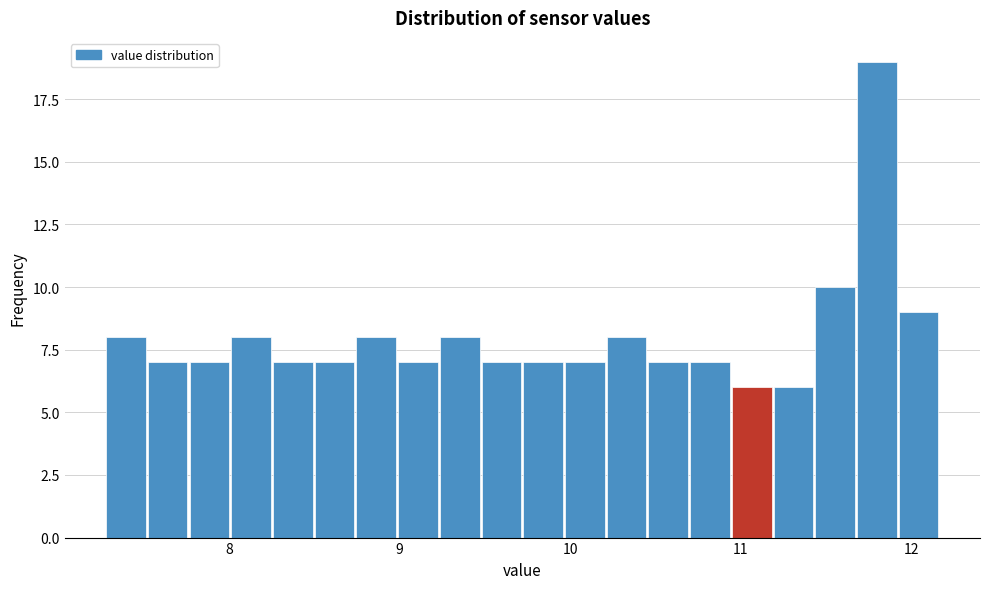

Read against the x-axis, roughly where is the centre of the tallest bar?

11.8